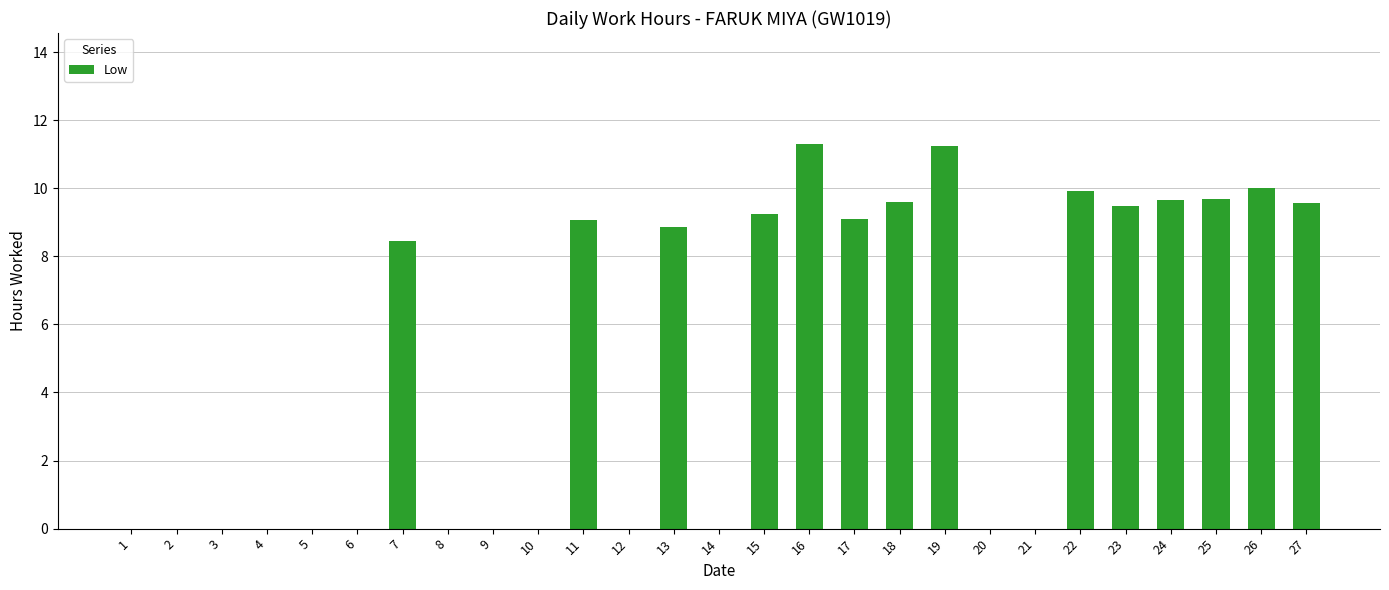

Where does the data first go above 8?

7